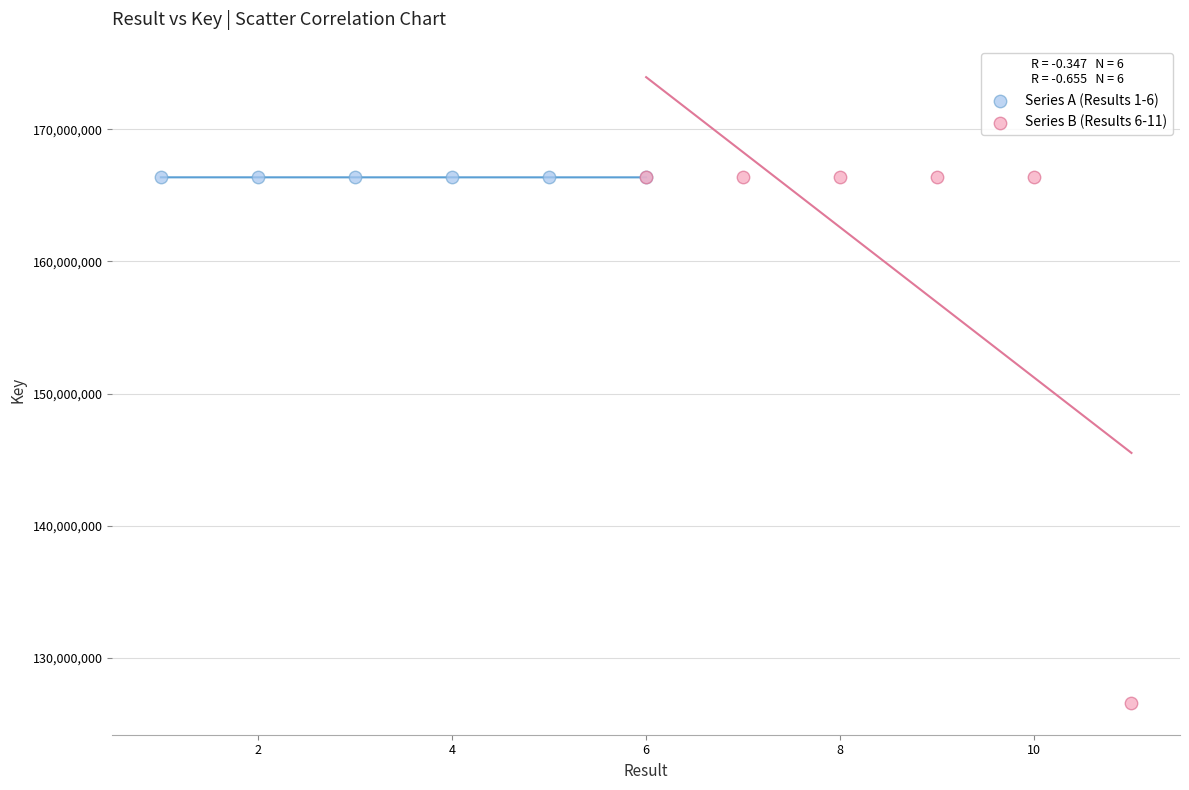

Which series reaches the minimum Y coordinate?

Series B (Results 6-11)